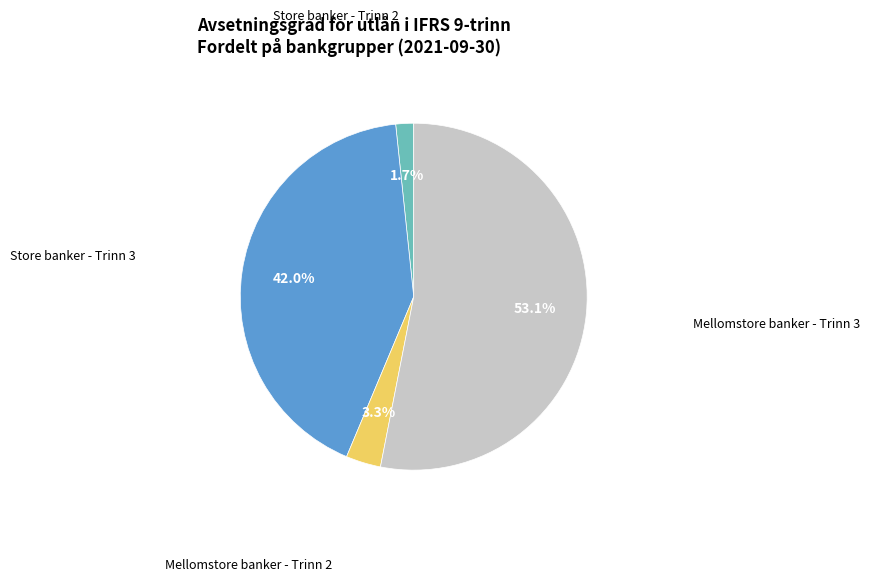

Is there a majority slice in this chart?

Yes